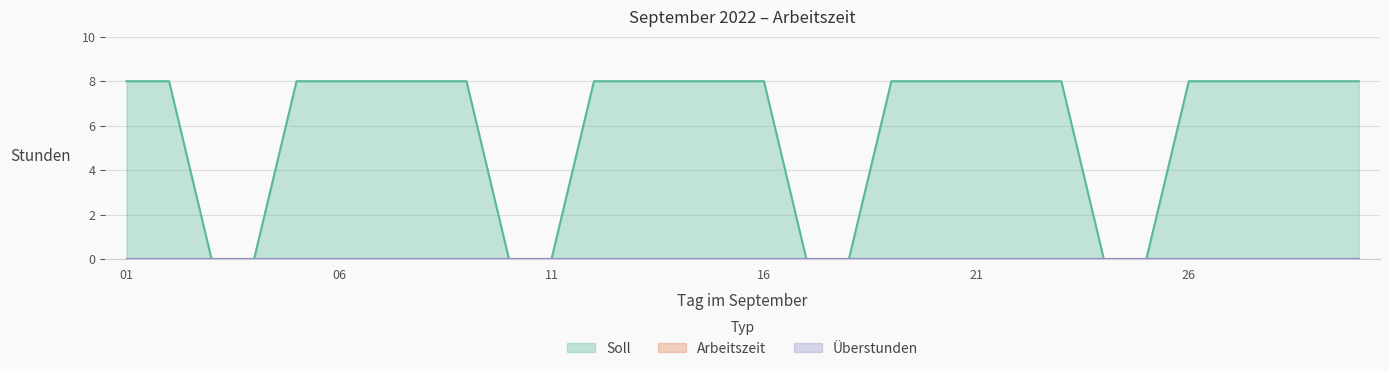

How many lines are shown in the chart?

3